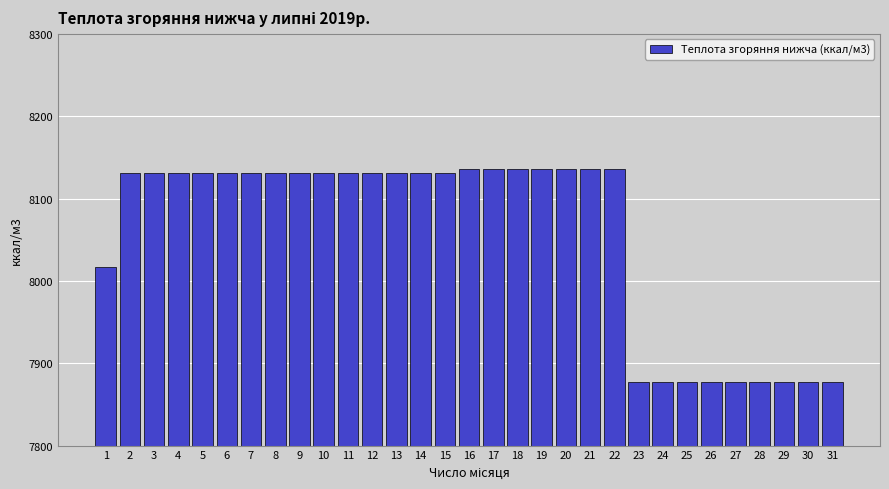

What is the difference between the maximum and second lowest values?

258.4